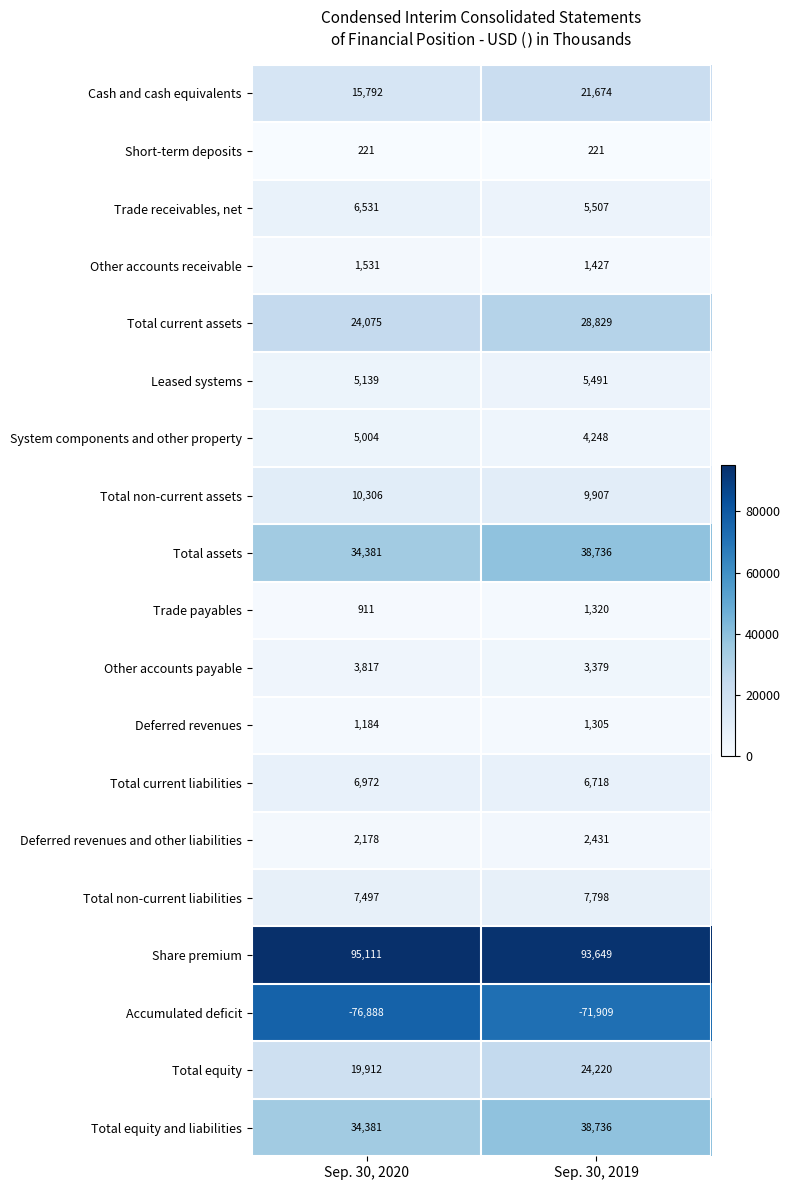

The value of Leased systems at Sep. 30, 2020 is 5139. True or false?

True